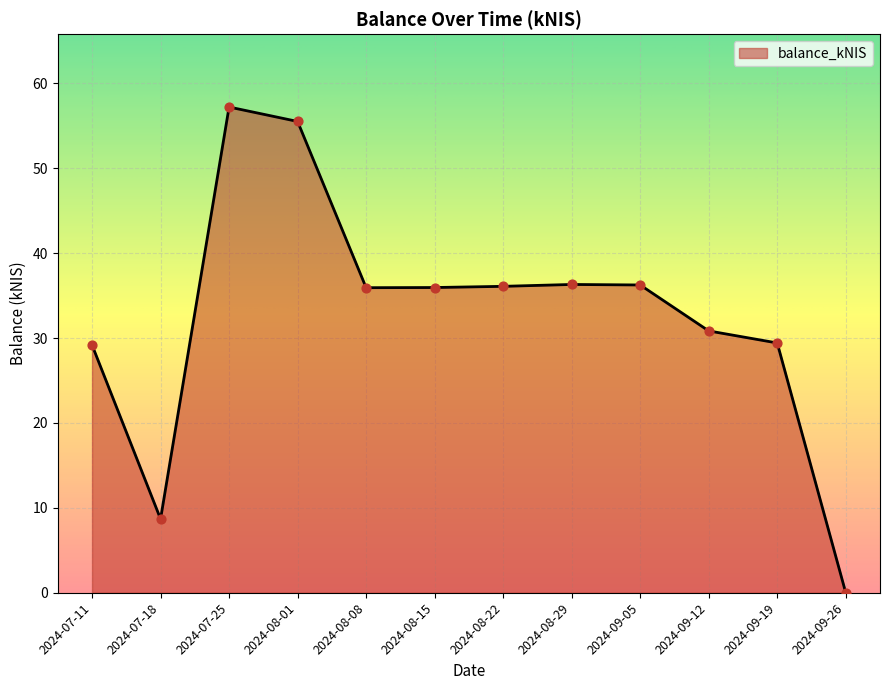

Which has a higher value, 2024-07-18 or 2024-07-25?

2024-07-25